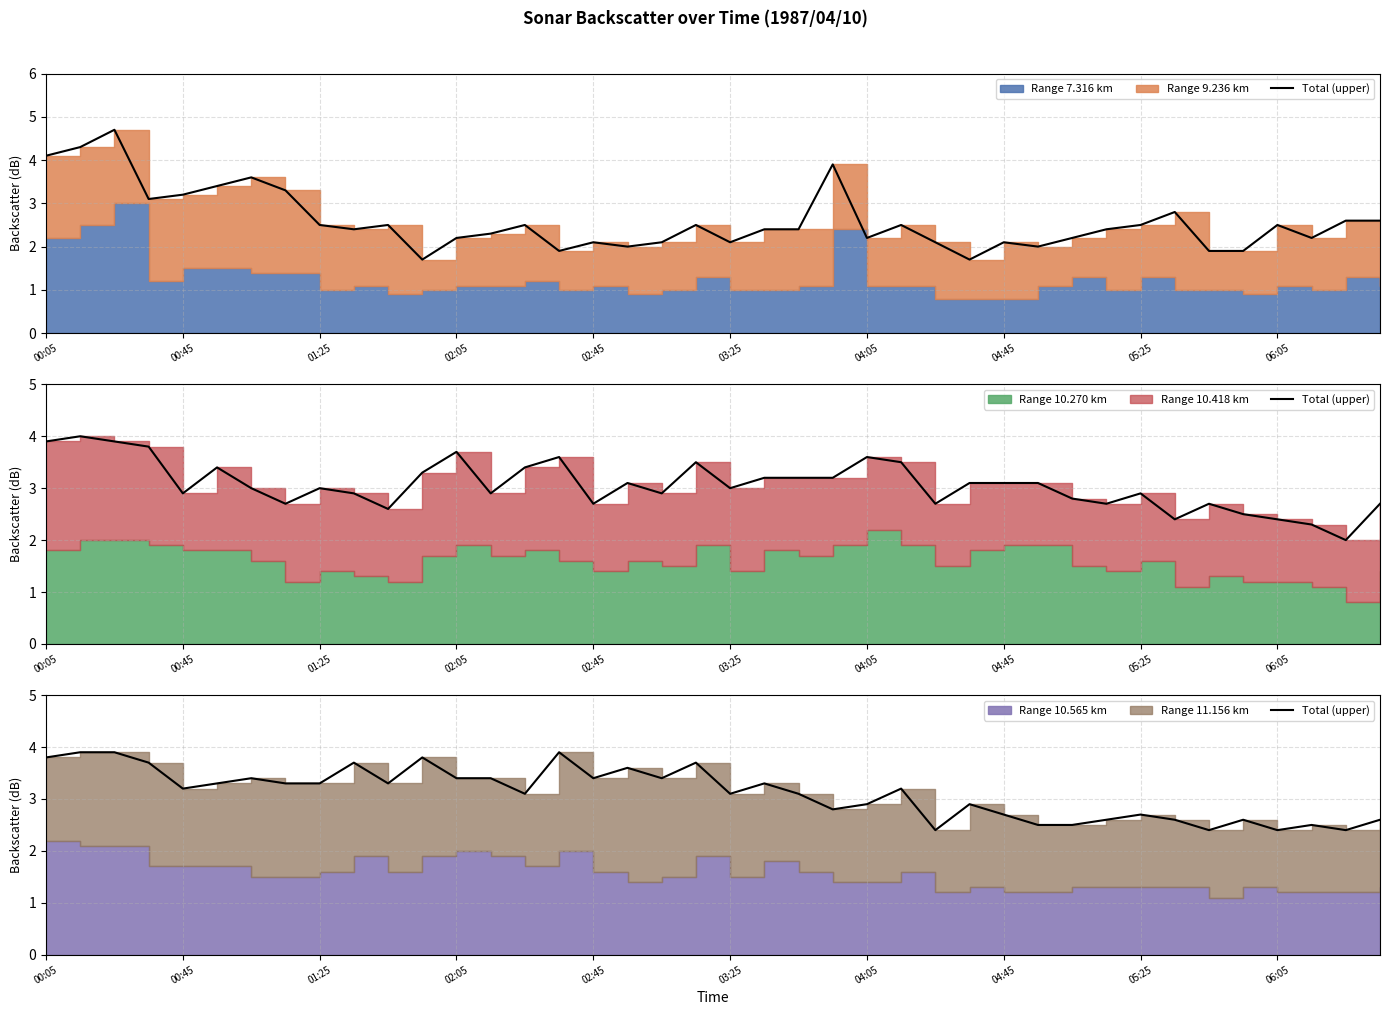

How many lines are shown in the chart?

1